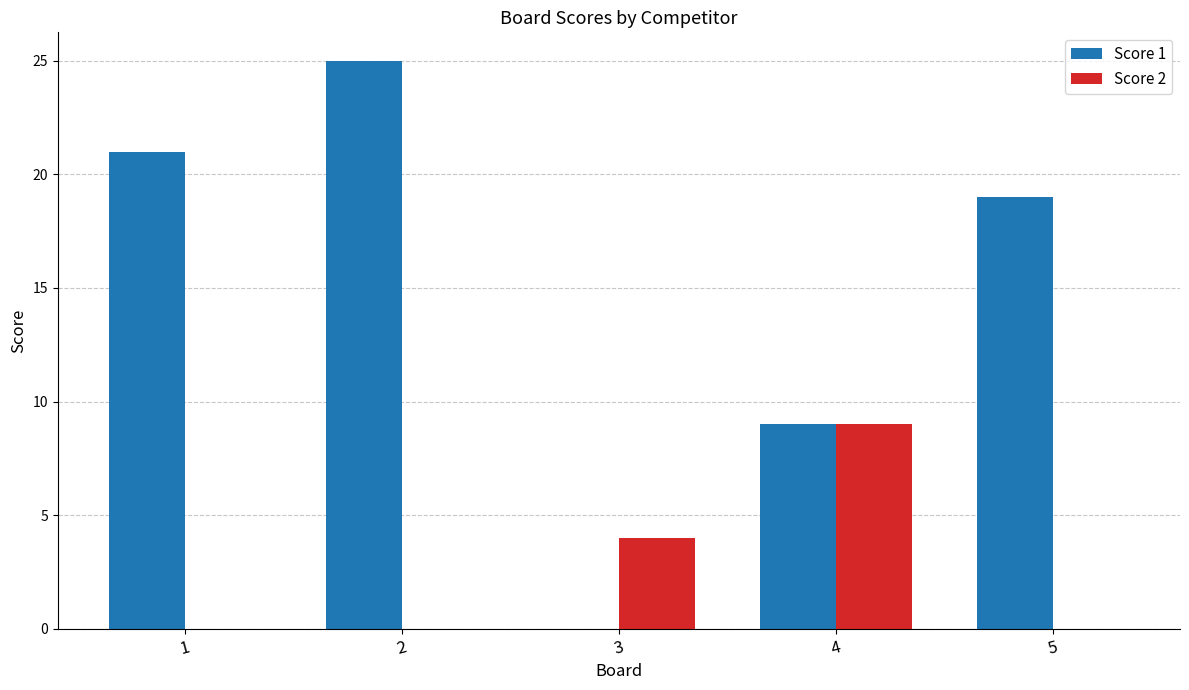

Are the bars horizontal?

No